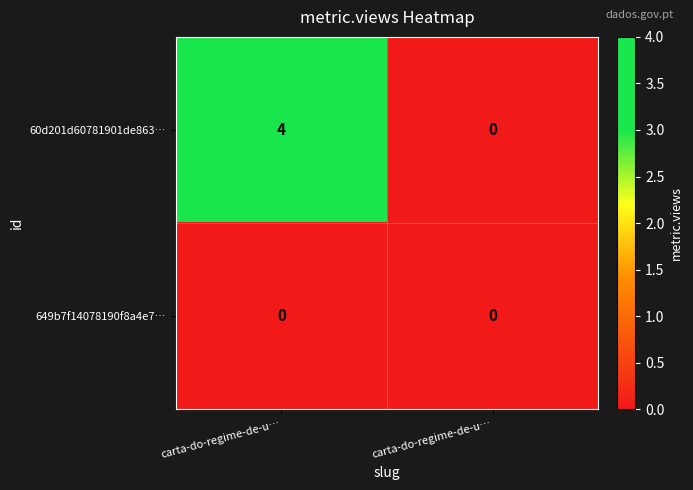

How many categories are shown in the chart?

2